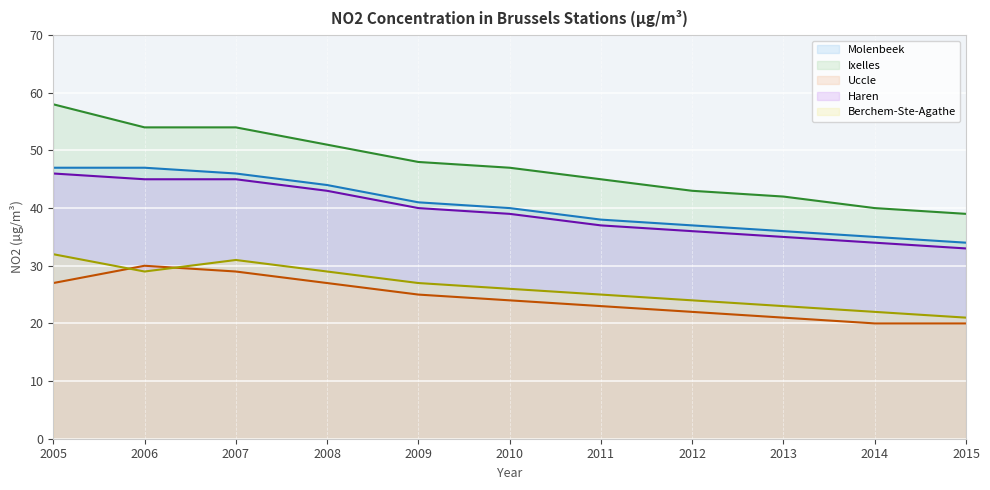

Reading right to left, what are all the values shown in this chart?

Molenbeek: 34	35	36	37	38	40	41	44	46	47	47
Ixelles: 39	40	42	43	45	47	48	51	54	54	58
Uccle: 20	20	21	22	23	24	25	27	29	30	27
Haren: 33	34	35	36	37	39	40	43	45	45	46
Berchem-Ste-Agathe: 21	22	23	24	25	26	27	29	31	29	32